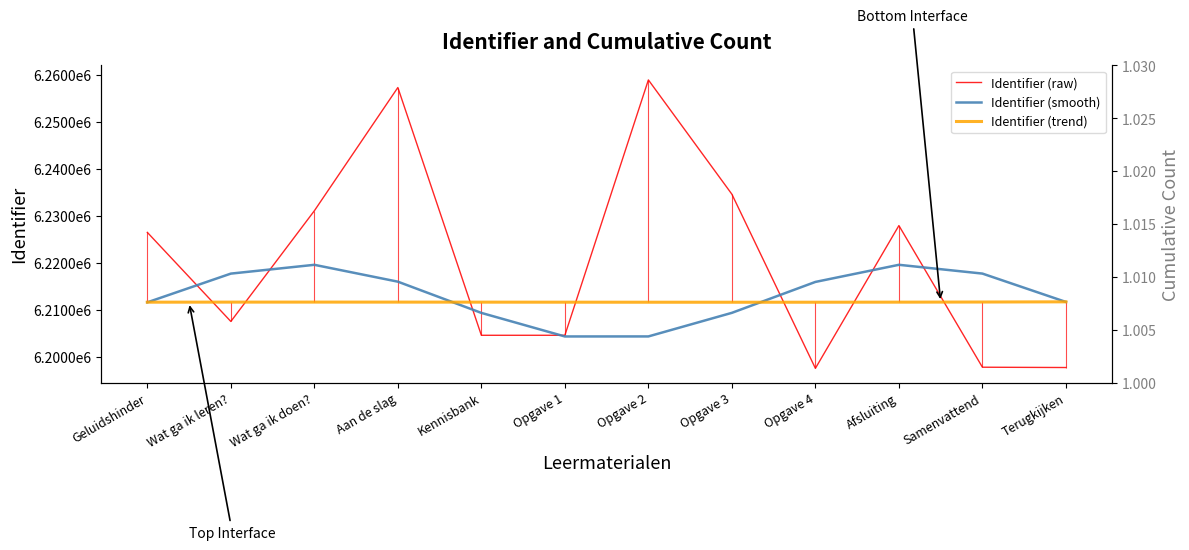

How many series are shown in this chart?

4